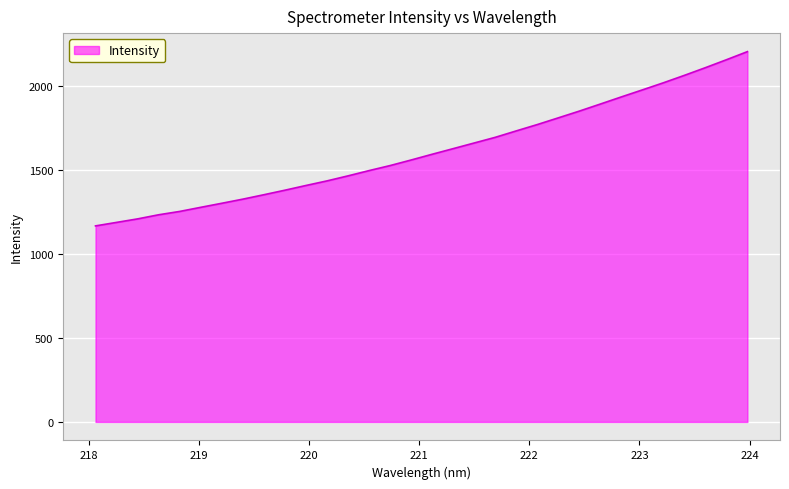

What is the difference between the second highest and second lowest values?

969.6